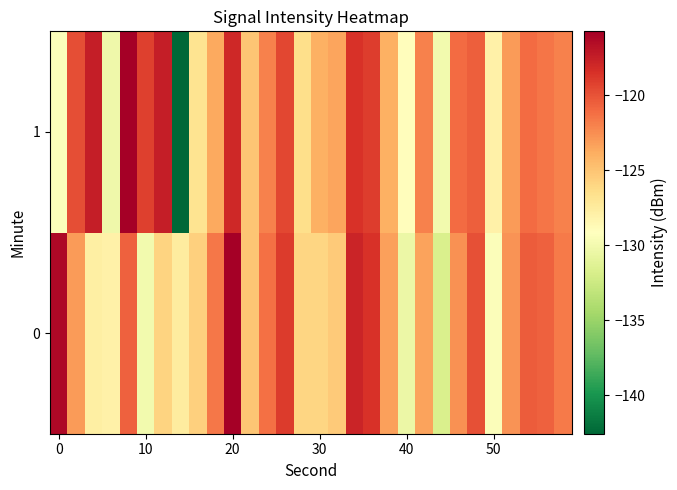

Rank the series by their average value, from lowest to highest.

0, 1